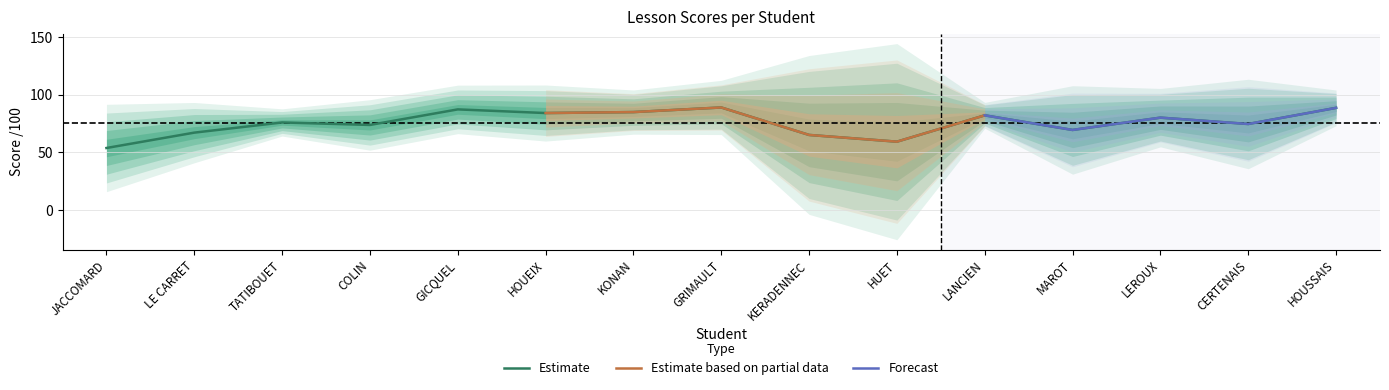

What value does the Estimate series have at LEROUX?

80.0